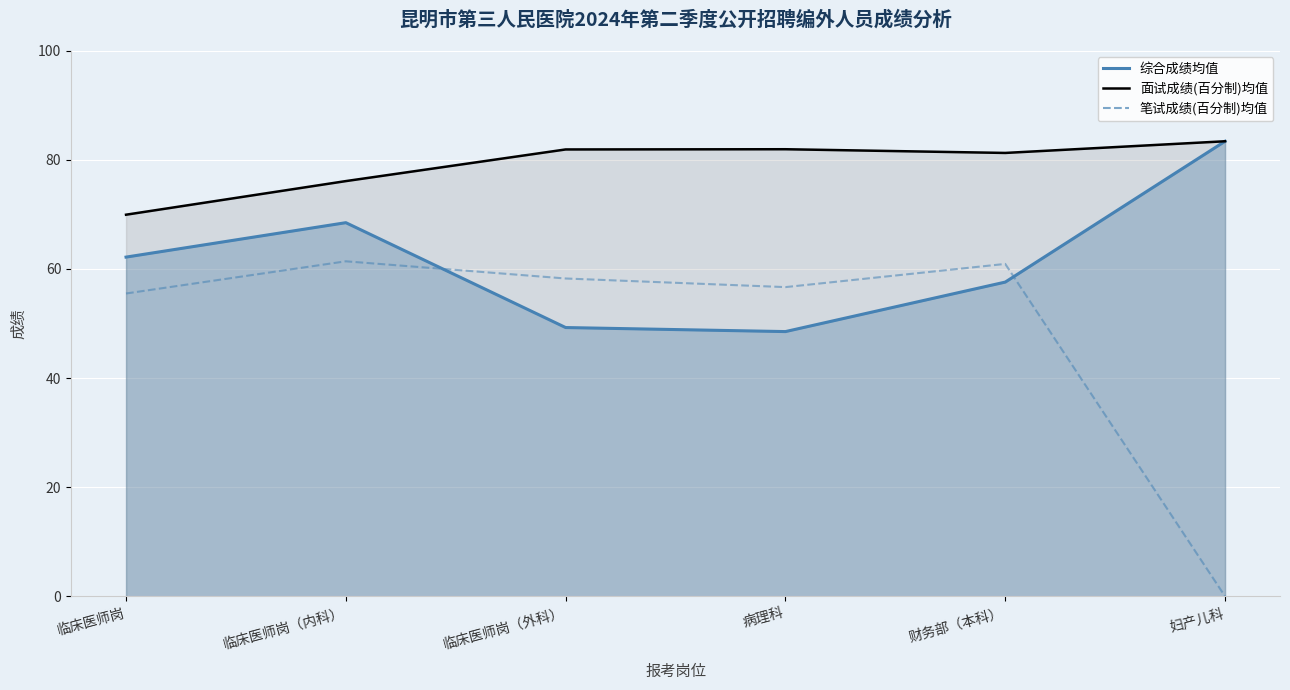

Count the number of categories in the chart.

6